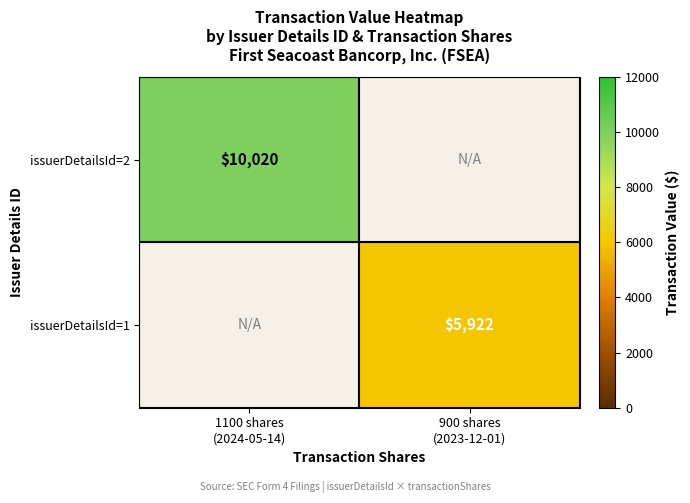

At 900 shares (2023-12-01), list the series in order from largest to smallest.

issuerDetailsId=2, issuerDetailsId=1